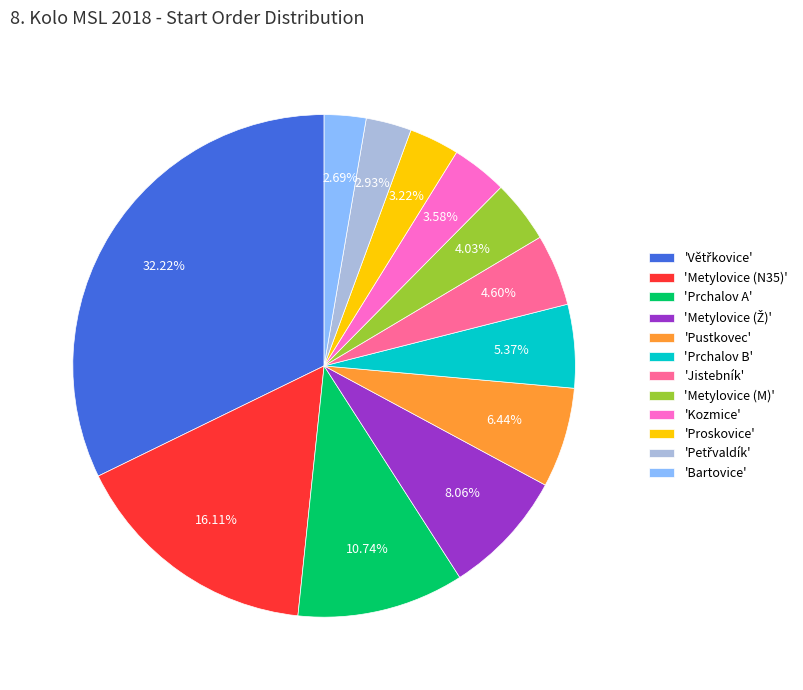

What is the ratio of the value at 'Metylovice (N35)' to the value at 'Pustkovec'?

2.5